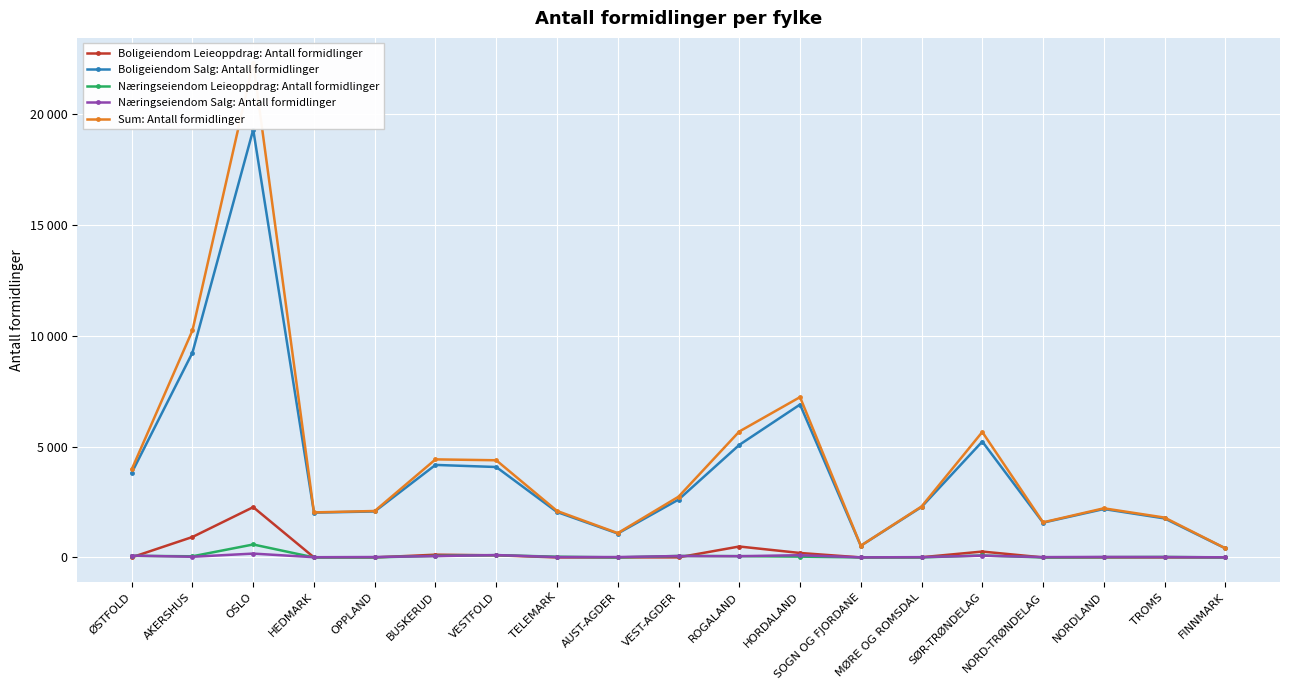

True or false: Sum: Antall formidlinger and Næringseiendom Salg: Antall formidlinger cross at least once.

False